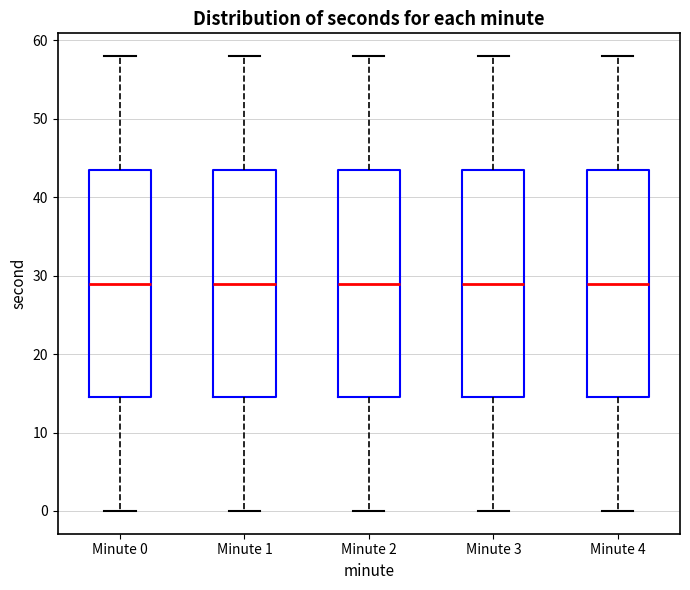

Where is the upper edge of the box for Minute 2 on the y-axis? The values are not printed on the chart, so give them approximately, as read against the axis.

44